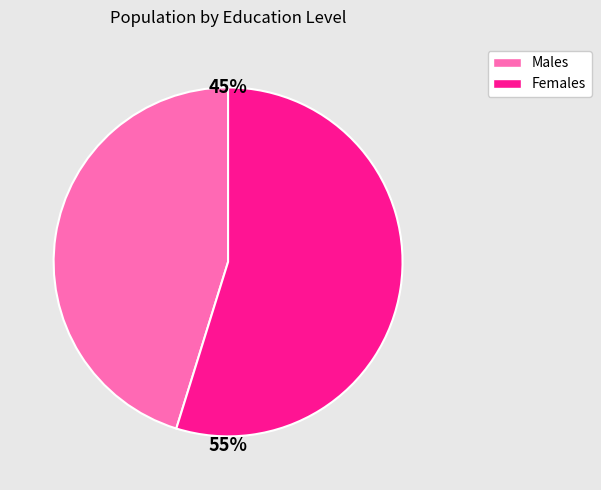

Is there any slice that represents more than half of the pie?

Yes